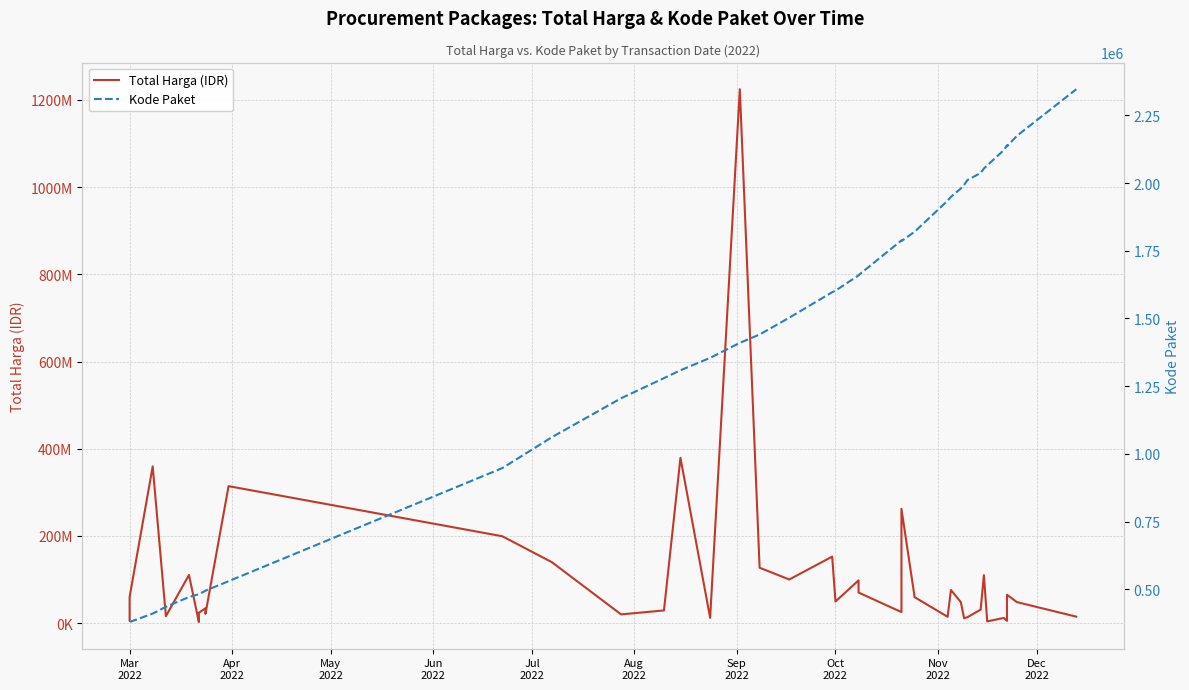

Count the number of data series in this chart.

2